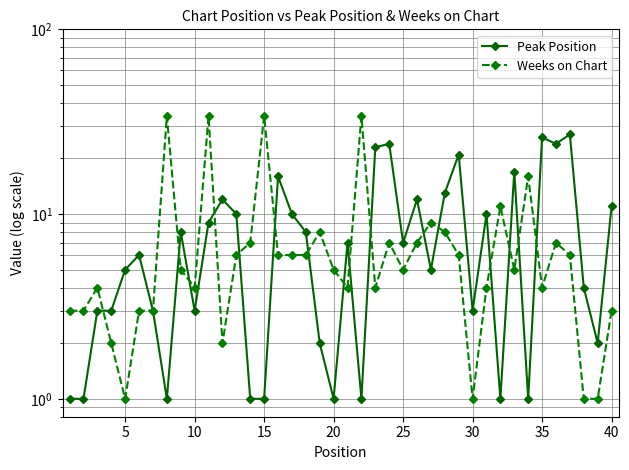

Reading left to right, transcribe all the data shown in this chart.

Peak Position: 1	1	3	3	5	6	3	1	8	3	9	12	10	1	1	16	10	8	2	1	7	1	23	24	7	12	5	13	21	3	10	1	17	1	26	24	27	4	2	11
Weeks on Chart: 3	3	4	2	1	3	3	34	5	4	34	2	6	7	34	6	6	6	8	5	4	34	4	7	5	7	9	8	6	1	4	11	5	16	4	7	6	1	1	3